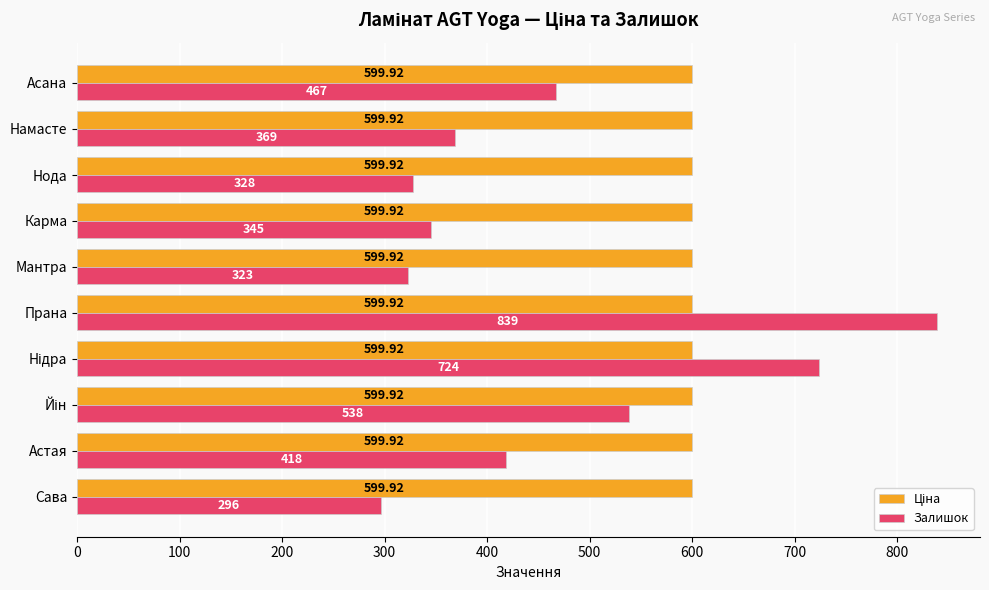

Which series changed the most between Астая and Прана?

Залишок